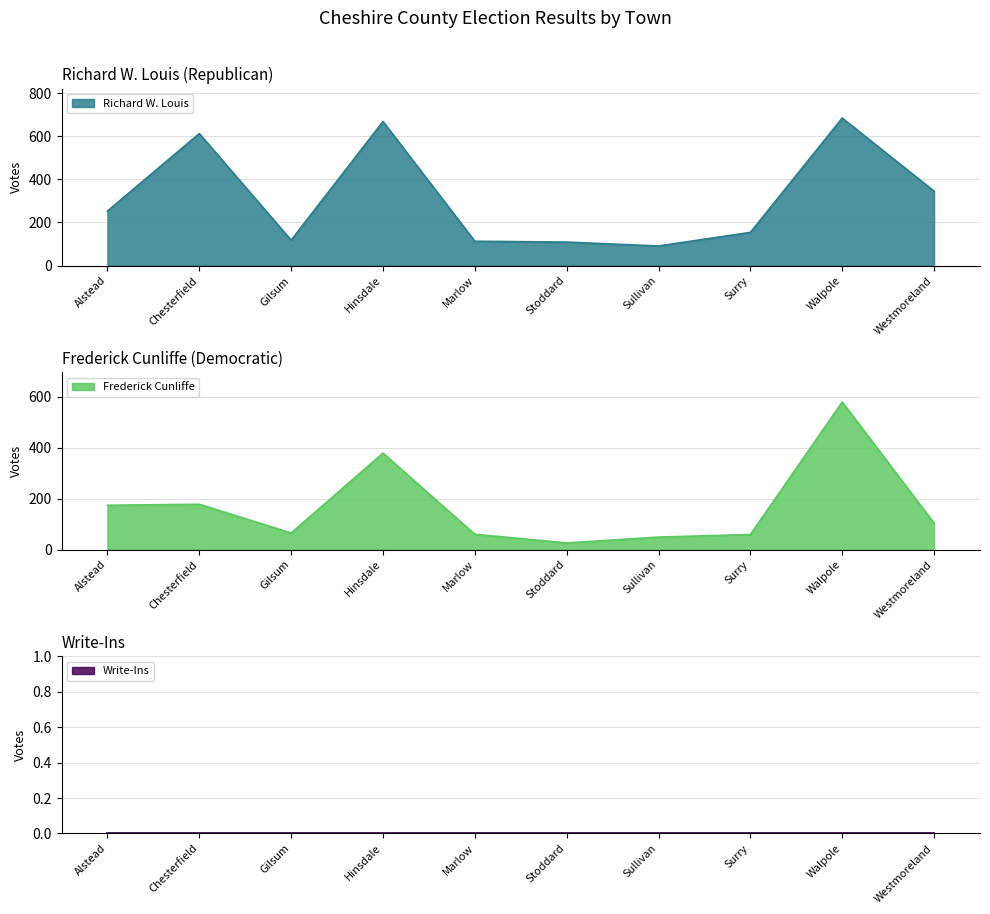

True or false: Richard W. Louis and Frederick Cunliffe intersect in this chart.

False